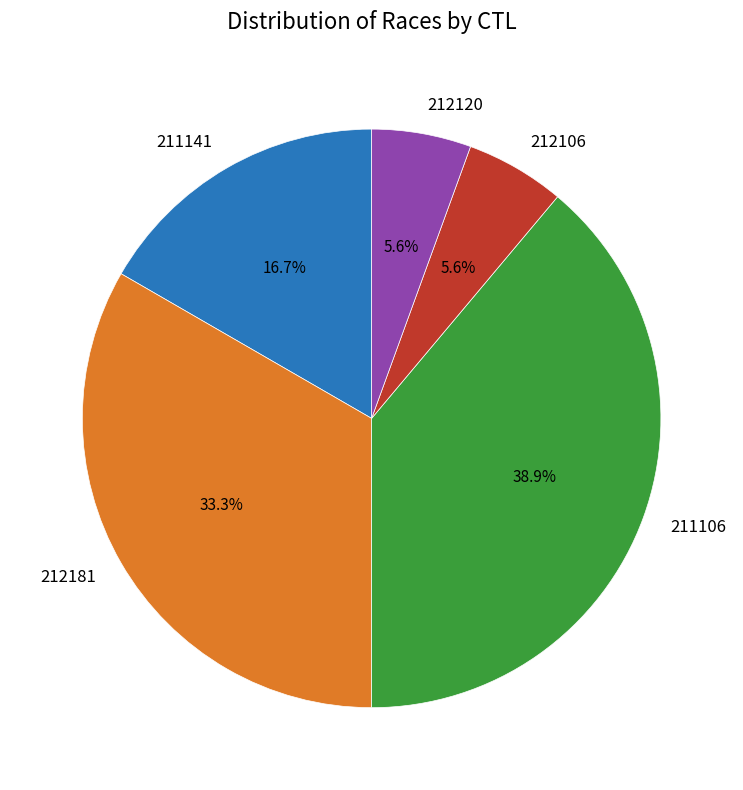

How many segments does this pie chart have?

5